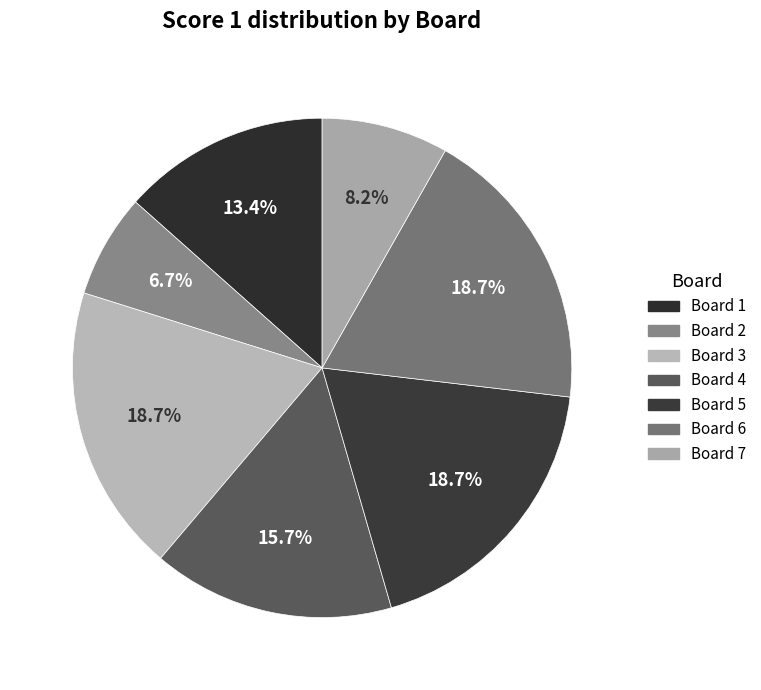

To the nearest percent, what portion does Board 1 represent?

13%